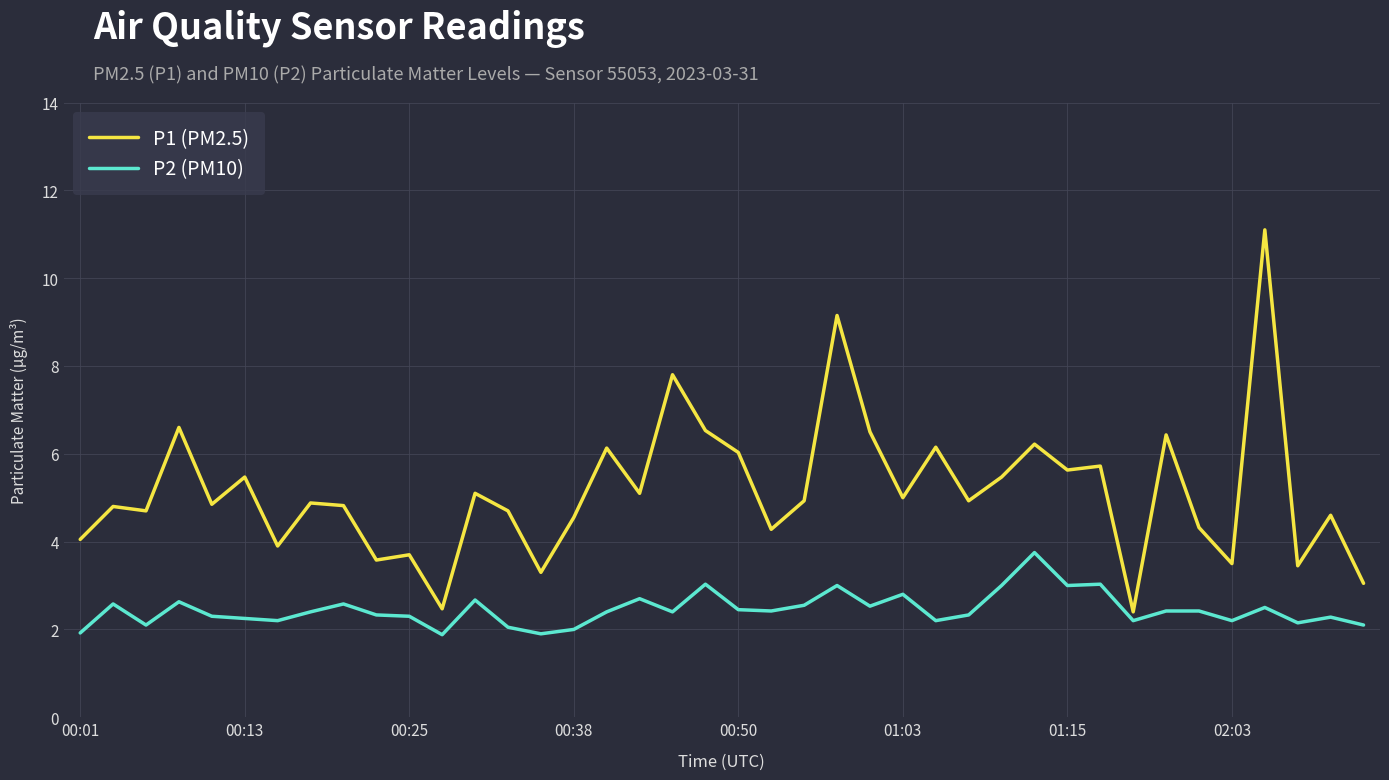

Which series has the widest spread of values?

P1 (PM2.5)